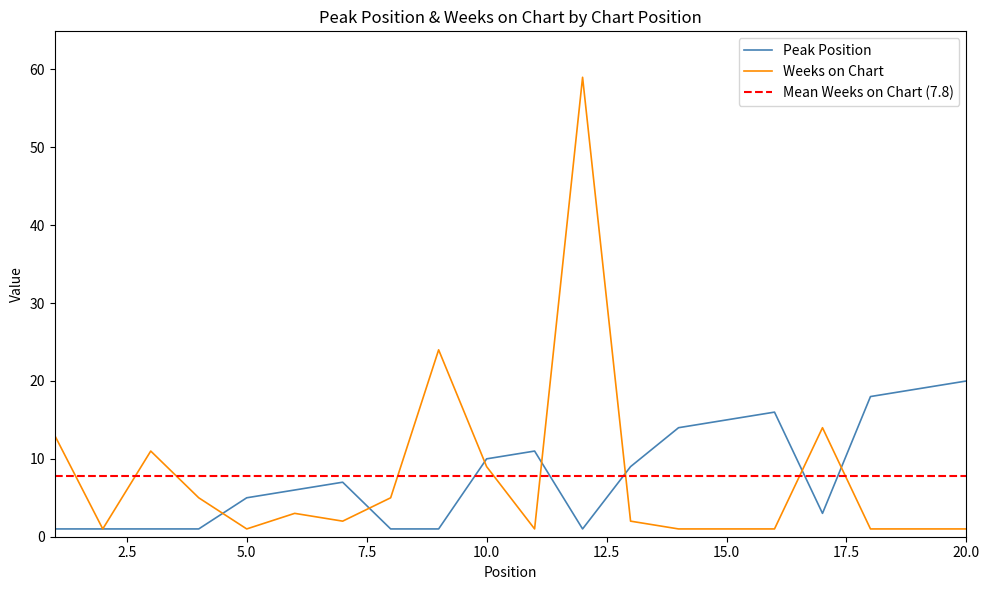

Which has a higher value, 2 or 9?

2